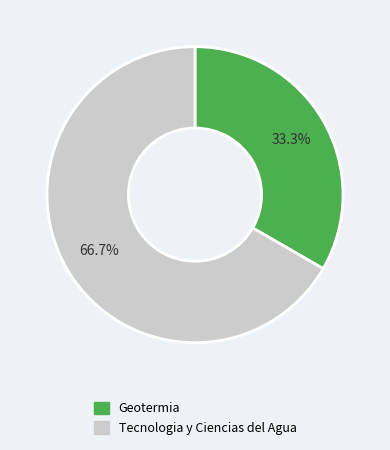

What percentage is the Geotermia slice, to the nearest percent?

33%